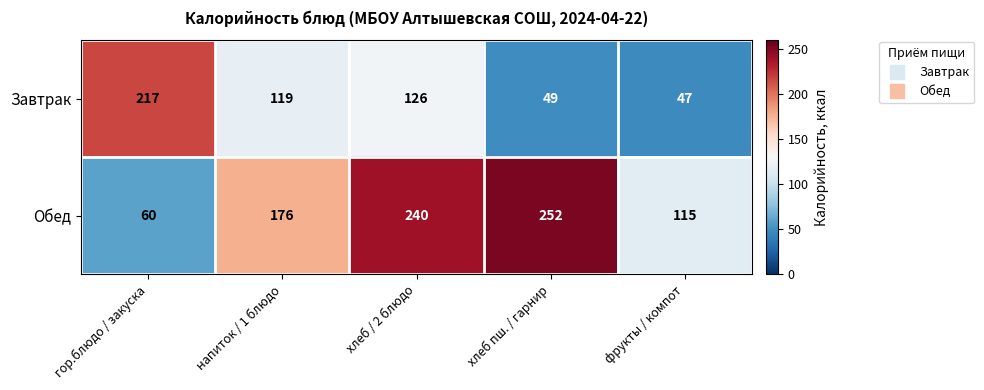

Read the Завтрак value at хлеб / 2 блюдо, to the nearest 10.

130